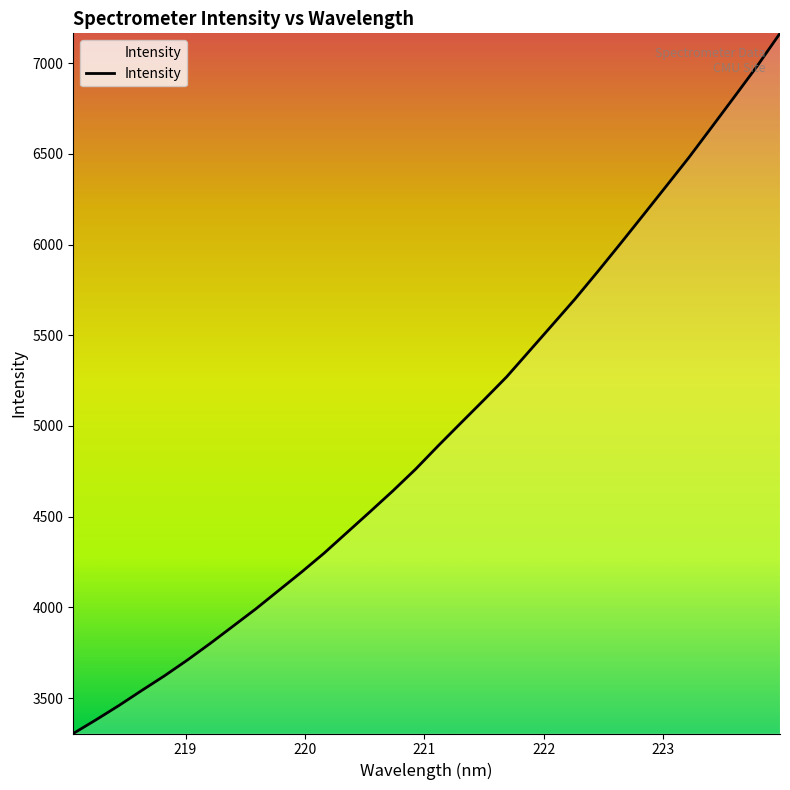

What is the maximum value shown in the chart?

7165.0